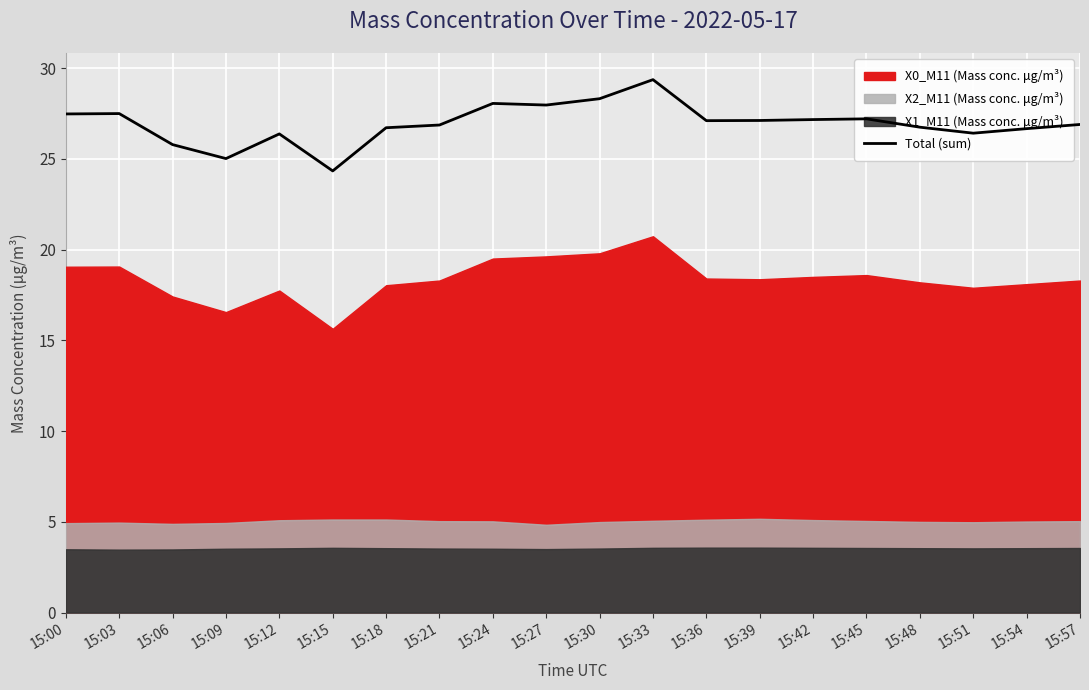

What is the value of the 7th point from the left?

26.7